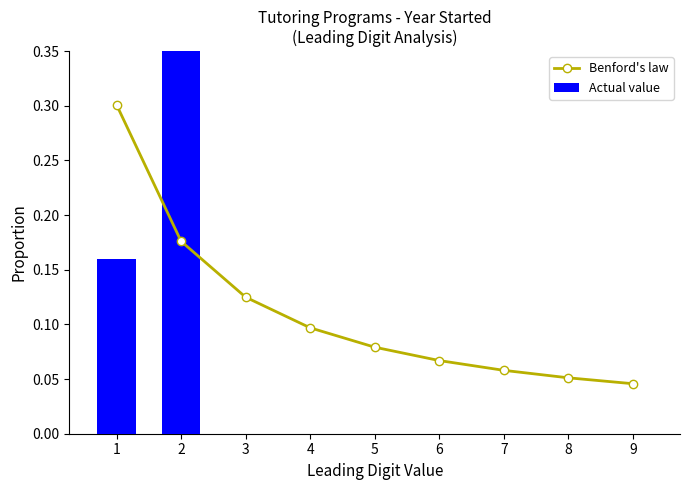

What is the difference between the second highest and second lowest values in the Actual value series?

0.2